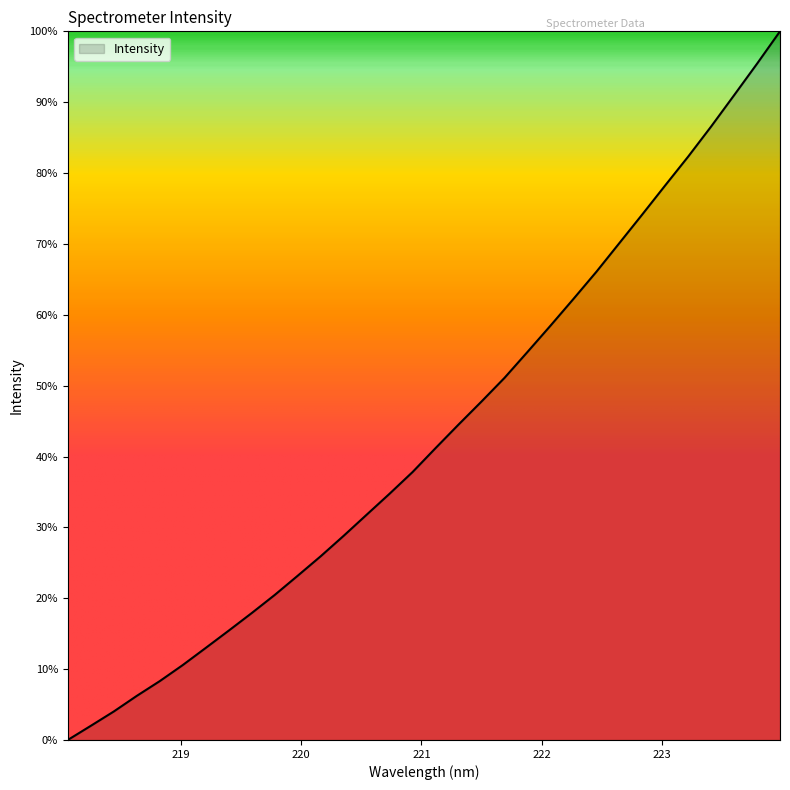

What is the maximum value shown in the chart?

100.0